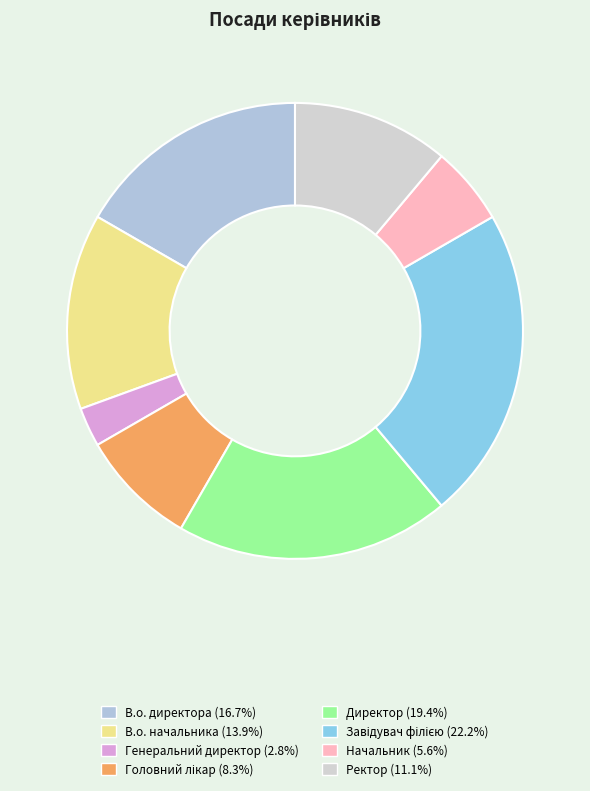

To the nearest percent, what is the difference between the largest and smallest slice percentages?

19%